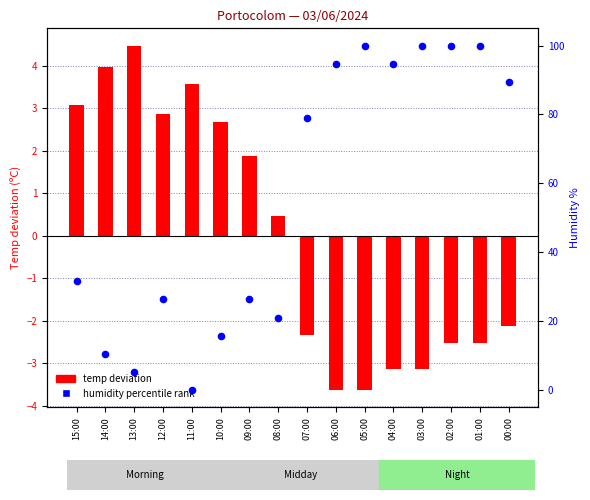

Which series reaches the minimum Y coordinate?

temp deviation (log ratio style)